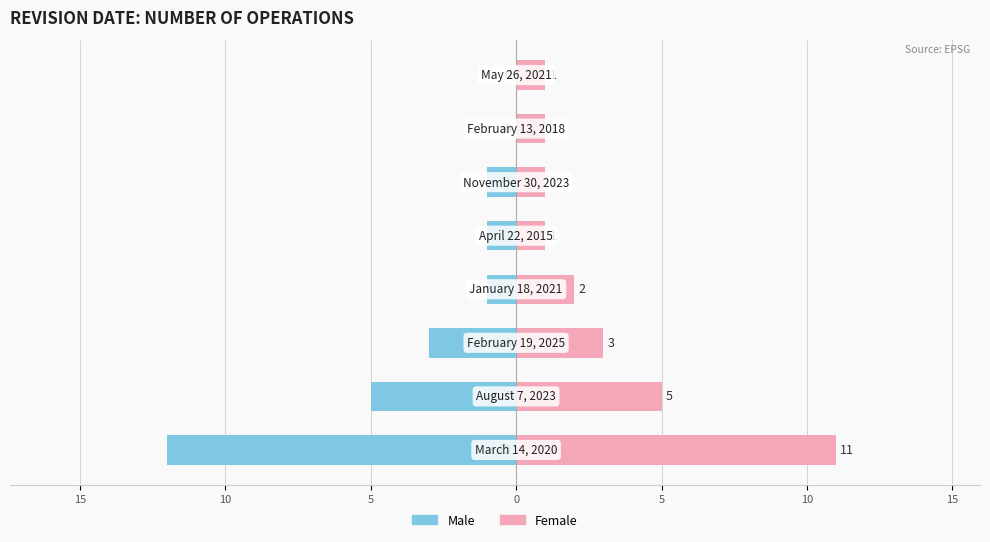

Which series changed the most between 20 and 15?

Male